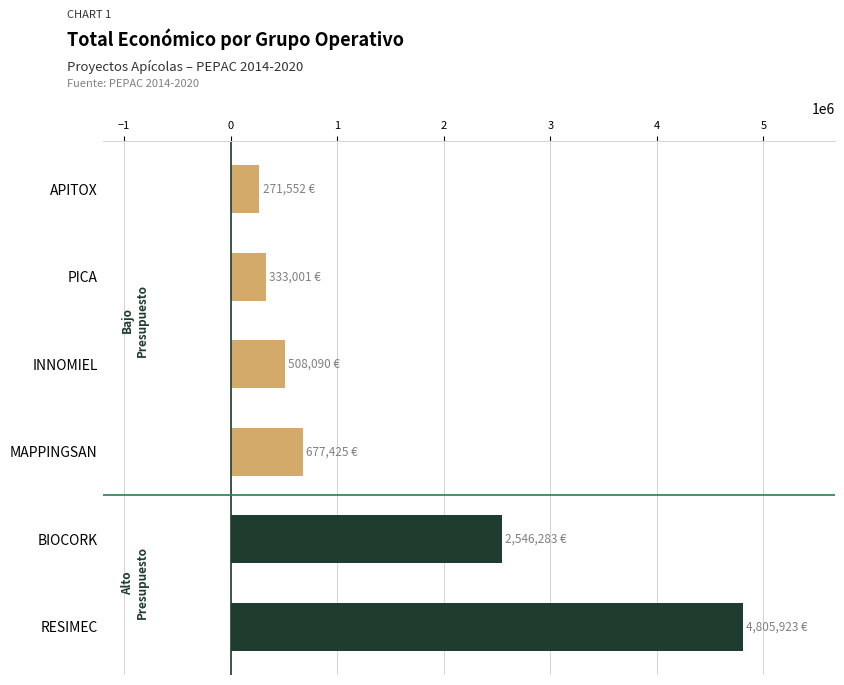

Between RESIMEC and PICA, which is larger?

RESIMEC